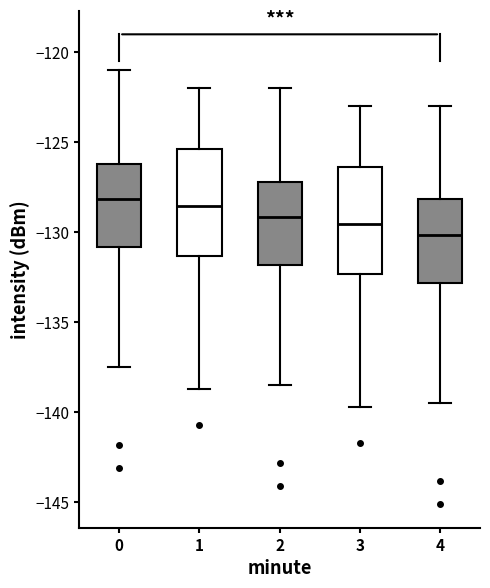

Which box has the lowest median line?

4